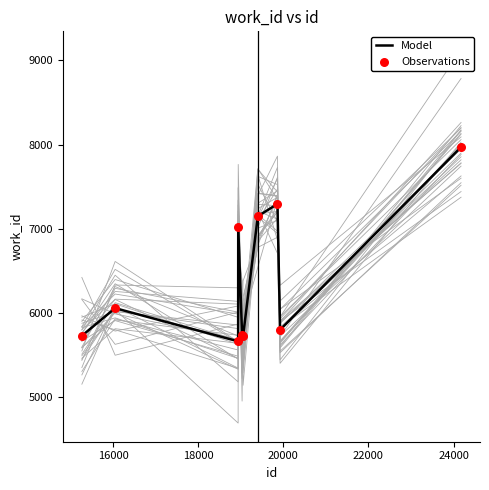

Which series contains the highest Y value?

Model